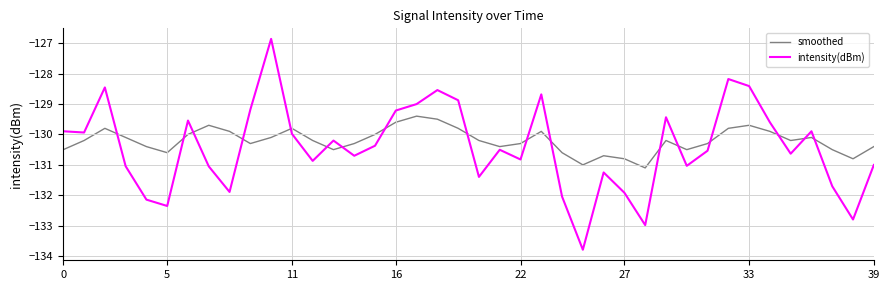

What is the maximum value for smoothed?

-129.4